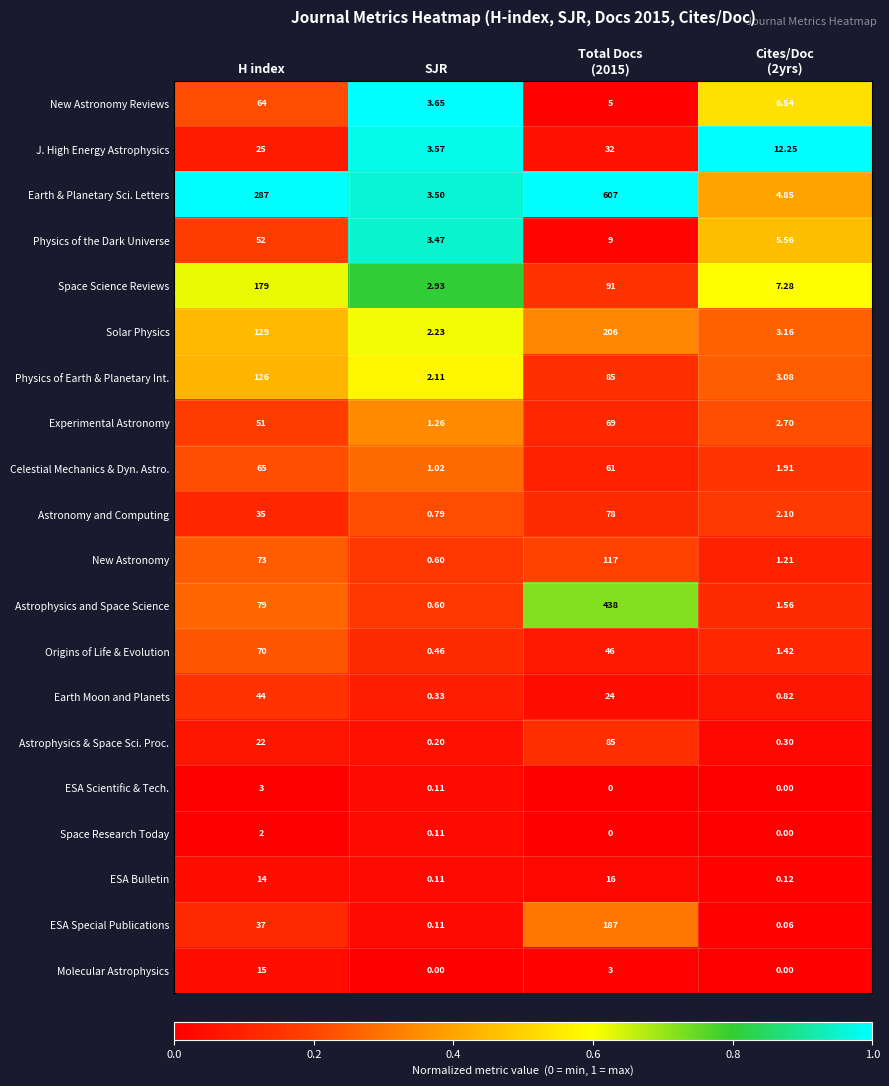

Rank the series by their maximum value, from highest to lowest.

Earth & Planetary Sci. Letters, Astrophysics and Space Science, Solar Physics, ESA Special Publications, Space Science Reviews, Physics of Earth & Planetary Int., New Astronomy, Astrophysics & Space Sci. Proc., Astronomy and Computing, Origins of Life & Evolution, Experimental Astronomy, Celestial Mechanics & Dyn. Astro., New Astronomy Reviews, Physics of the Dark Universe, Earth Moon and Planets, J. High Energy Astrophysics, ESA Bulletin, Molecular Astrophysics, ESA Scientific & Tech., Space Research Today